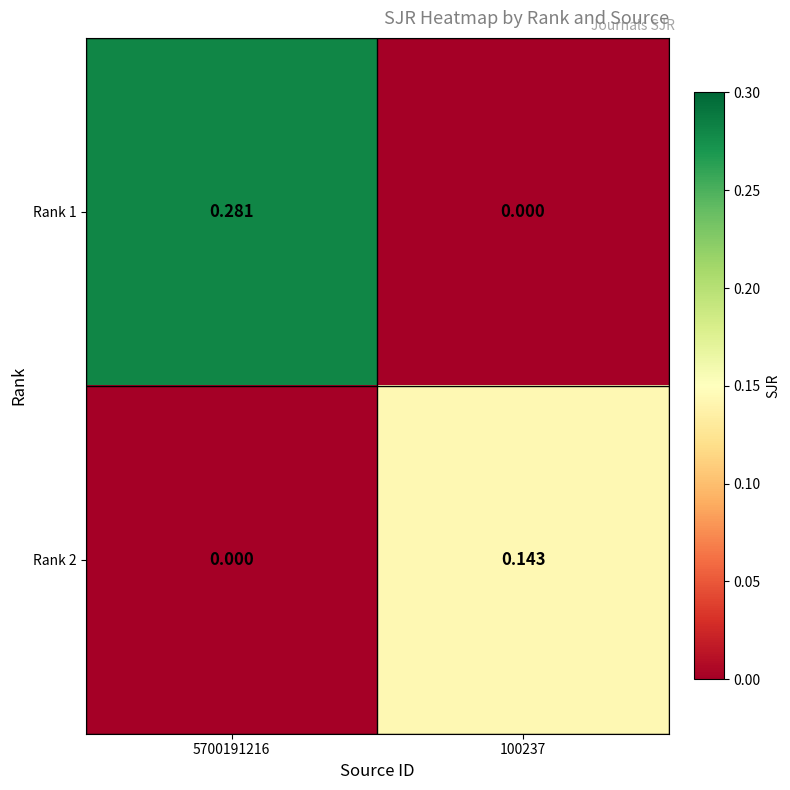

Is the value of Rank 1 at 5700191216 greater than the value of Rank 2 at 5700191216?

Yes